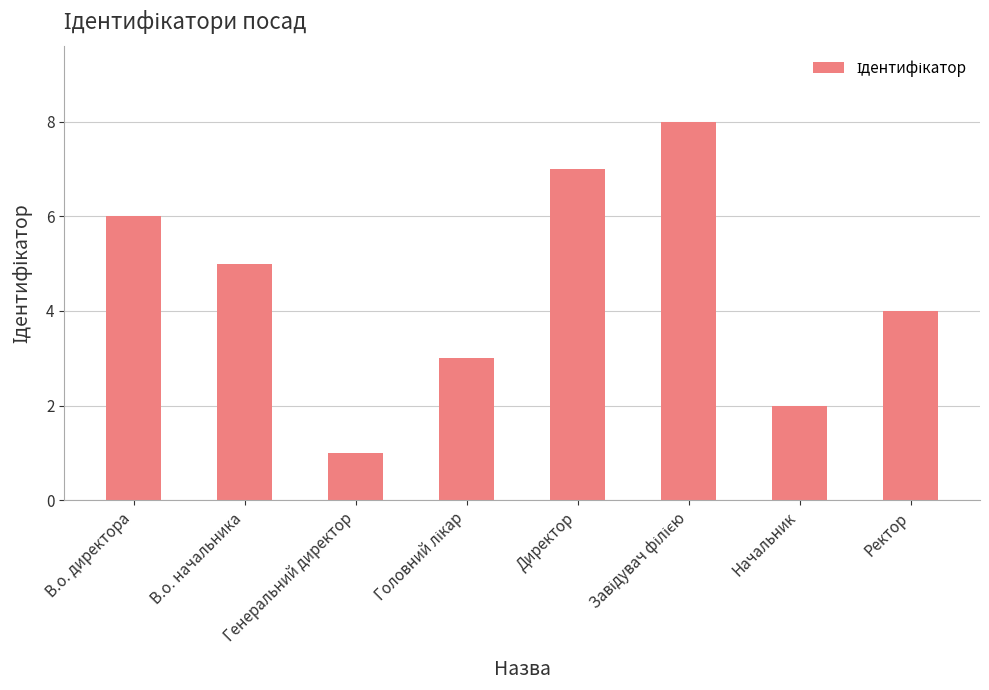

What is the smallest value displayed?

1